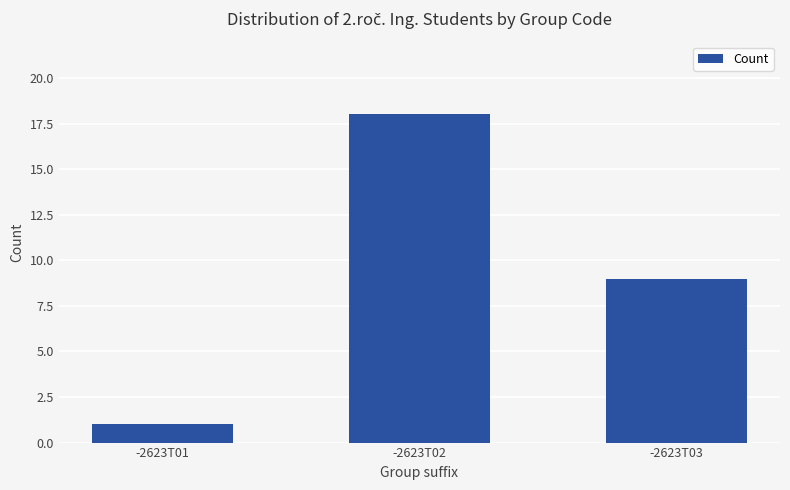

The value at -2623T03 is 9. True or false?

True